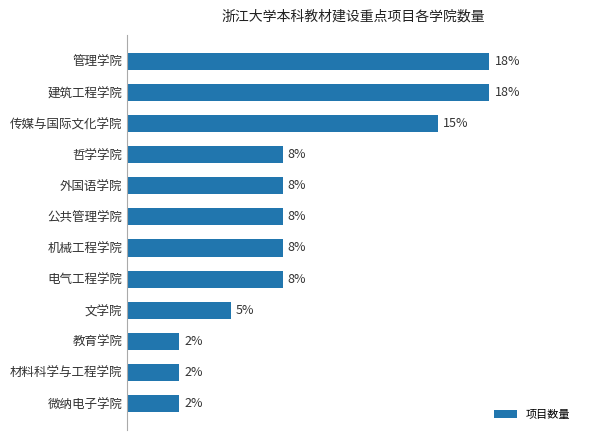

Does the chart contain any negative values?

No